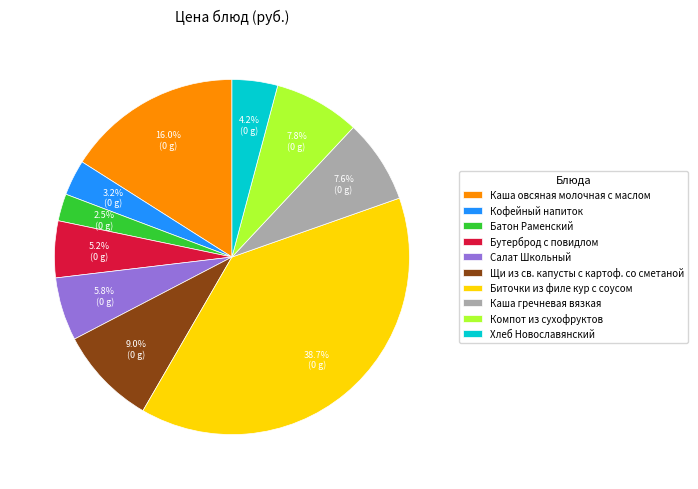

What percentage is the Салат Школьный slice, to the nearest percent?

6%